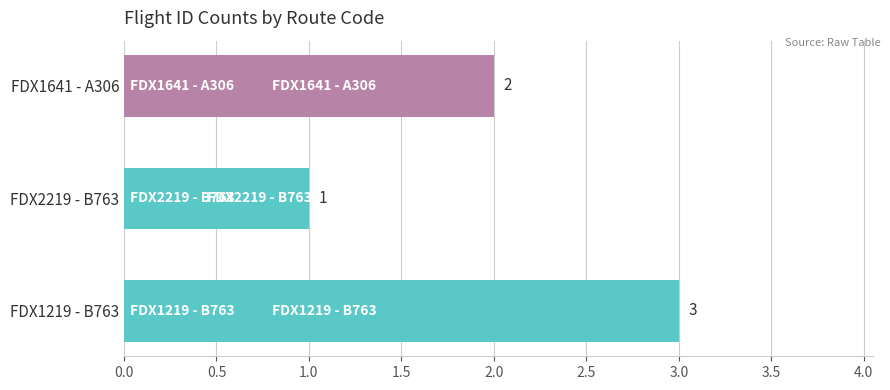

Which category has the lowest value across all series?

FDX2219 - B763